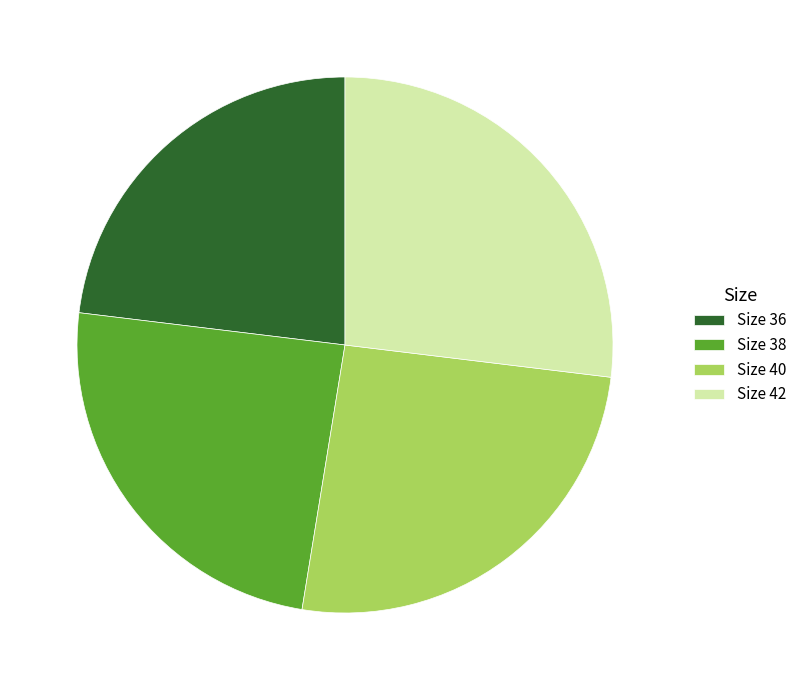

True or false: Size 40 accounts for 26% of the total.

True